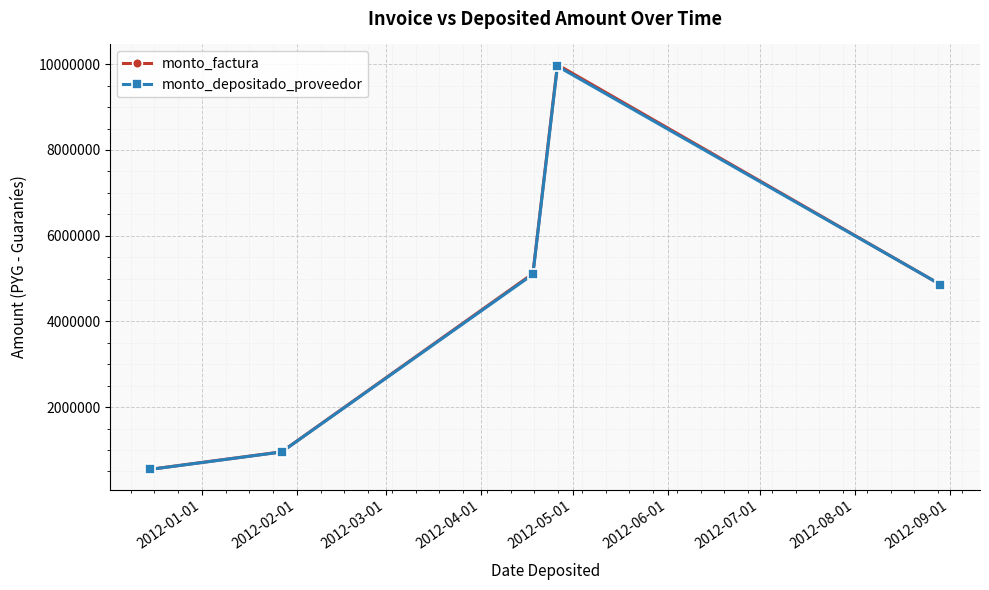

At how many categories does at least one series exceed 669672?

4